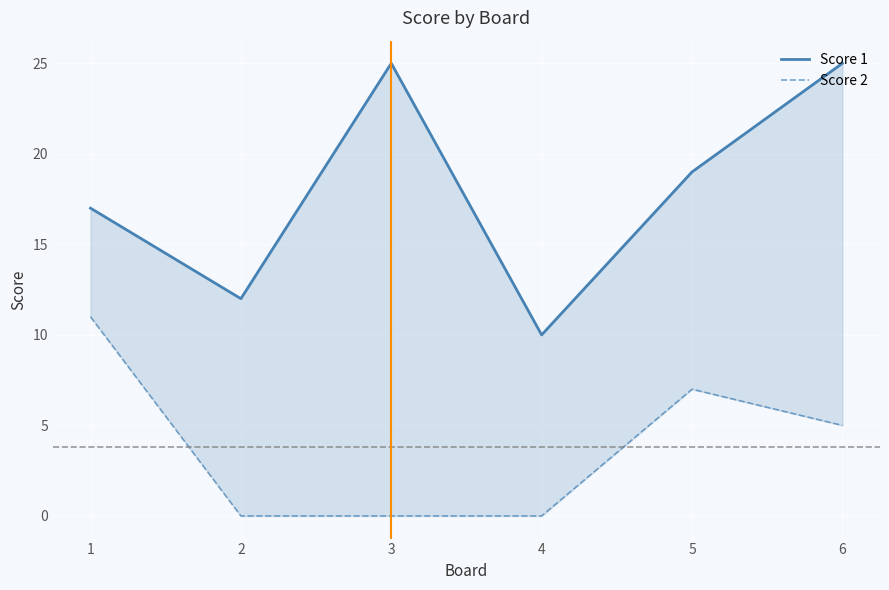

Is the value of Score 2 at 6 greater than the value of Score 1 at 6?

No